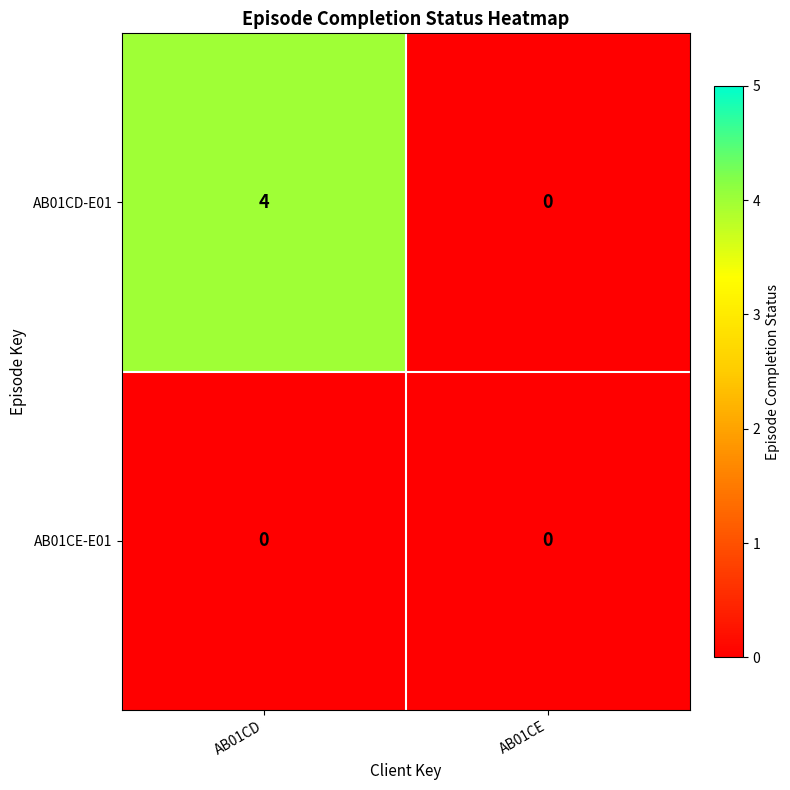

Which series has the largest range (max minus min)?

AB01CD-E01